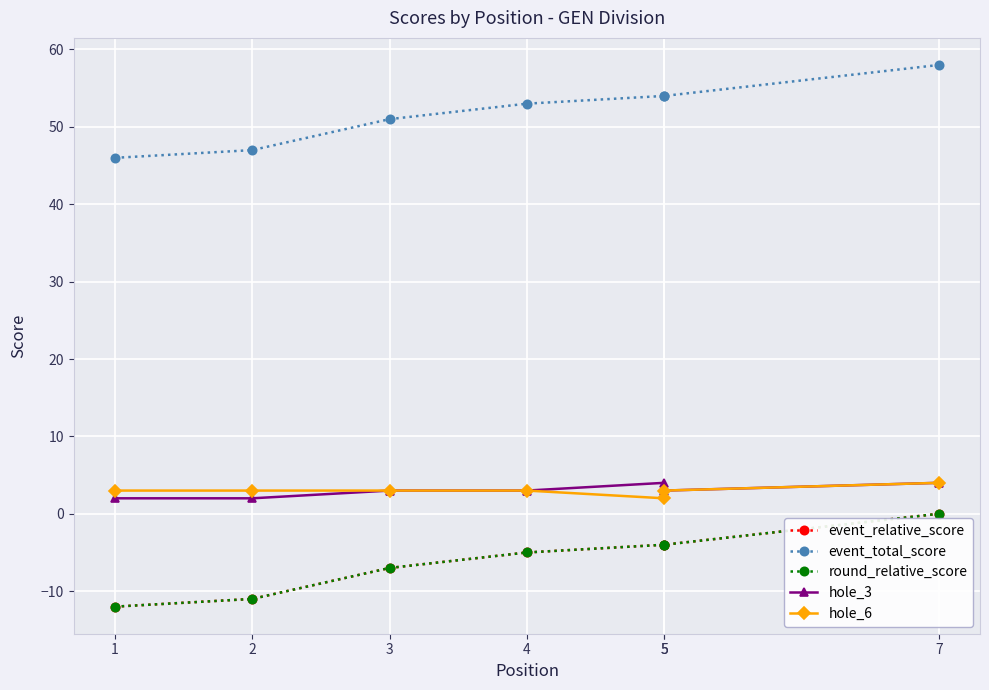

Reading left to right, list all the values displayed in this chart.

event_relative_score: 1=-12	2=-11	3=-7	4=-5	5=-4	5=-4	7=0
event_total_score: 1=46	2=47	3=51	4=53	5=54	5=54	7=58
round_relative_score: 1=-12	2=-11	3=-7	4=-5	5=-4	5=-4	7=0
hole_3: 1=2	2=2	3=3	4=3	5=4	5=3	7=4
hole_6: 1=3	2=3	3=3	4=3	5=2	5=3	7=4